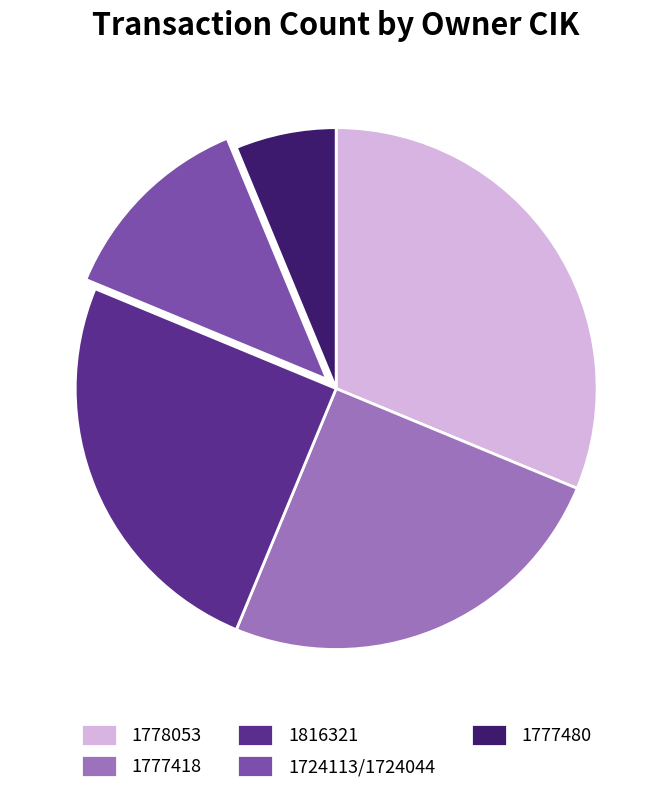

Is it true that 1724113/1724044 is 19% of the pie?

False